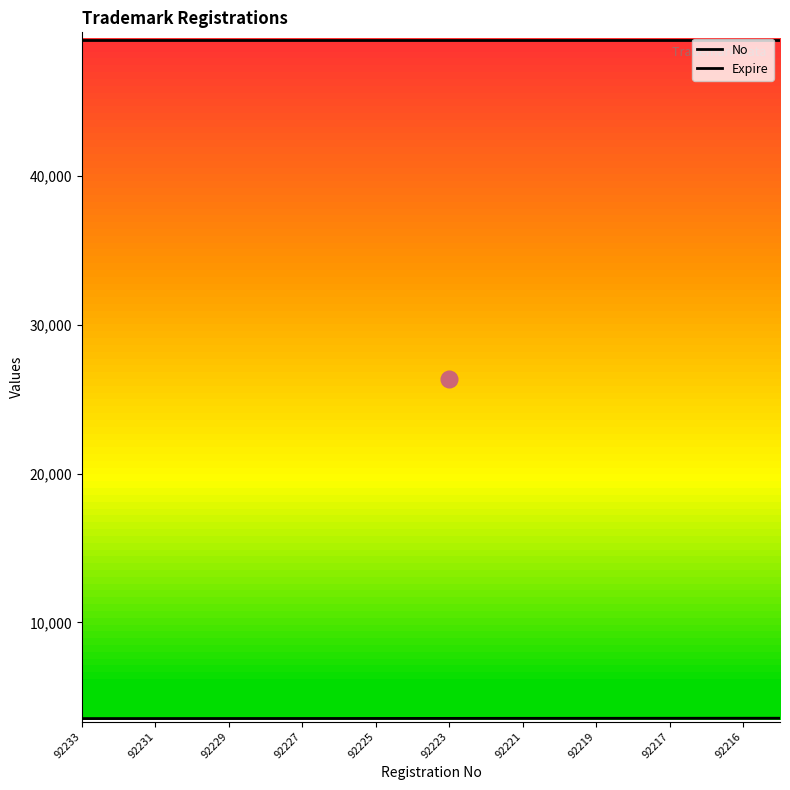

The No series shows 1442 at 92219. True or false?

False